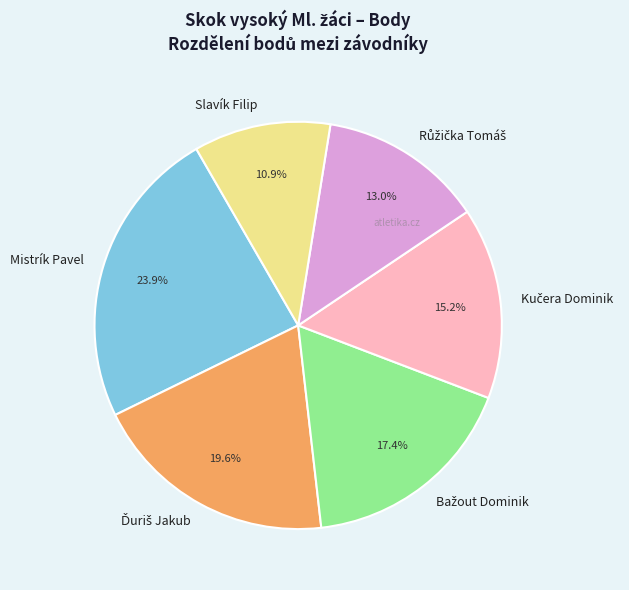

What is the largest slice in the pie chart?

Mistrík Pavel